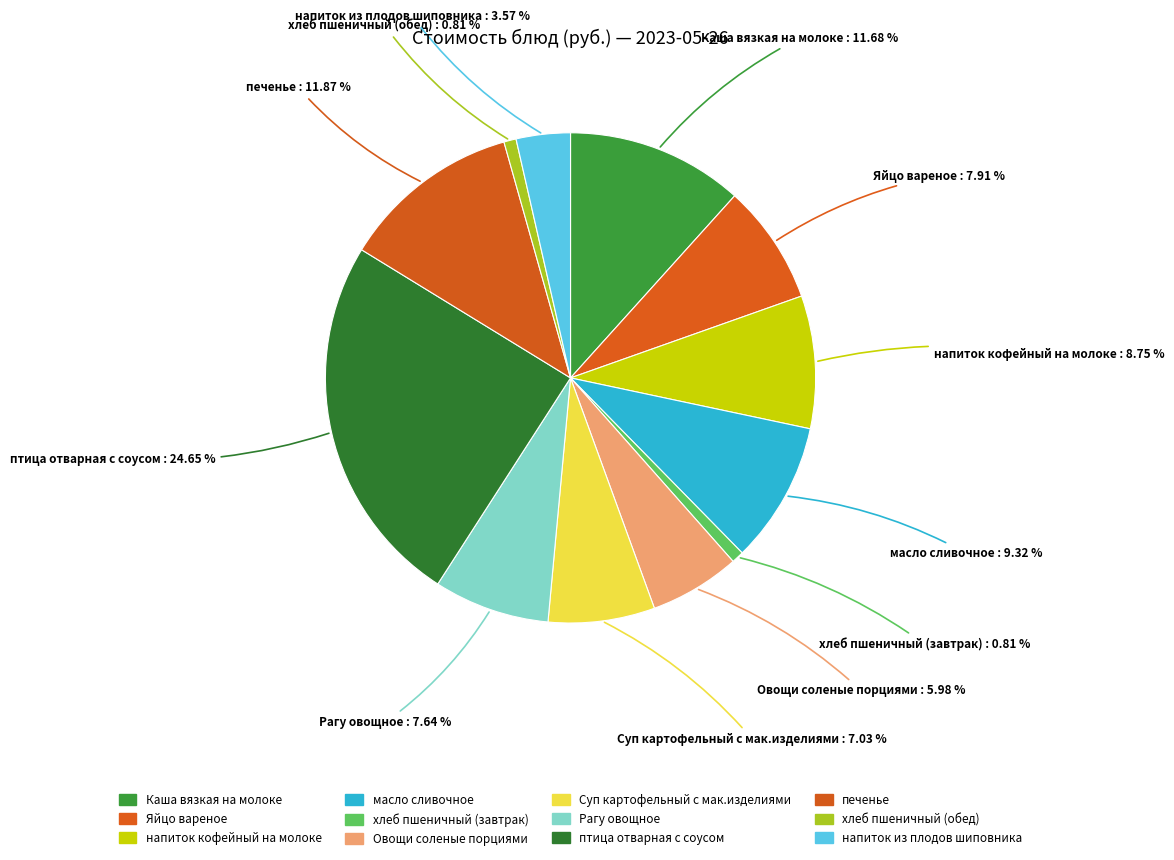

What is the ratio of the value at птица отварная с соусом to the value at Суп картофельный с мак.изделиями?

3.5